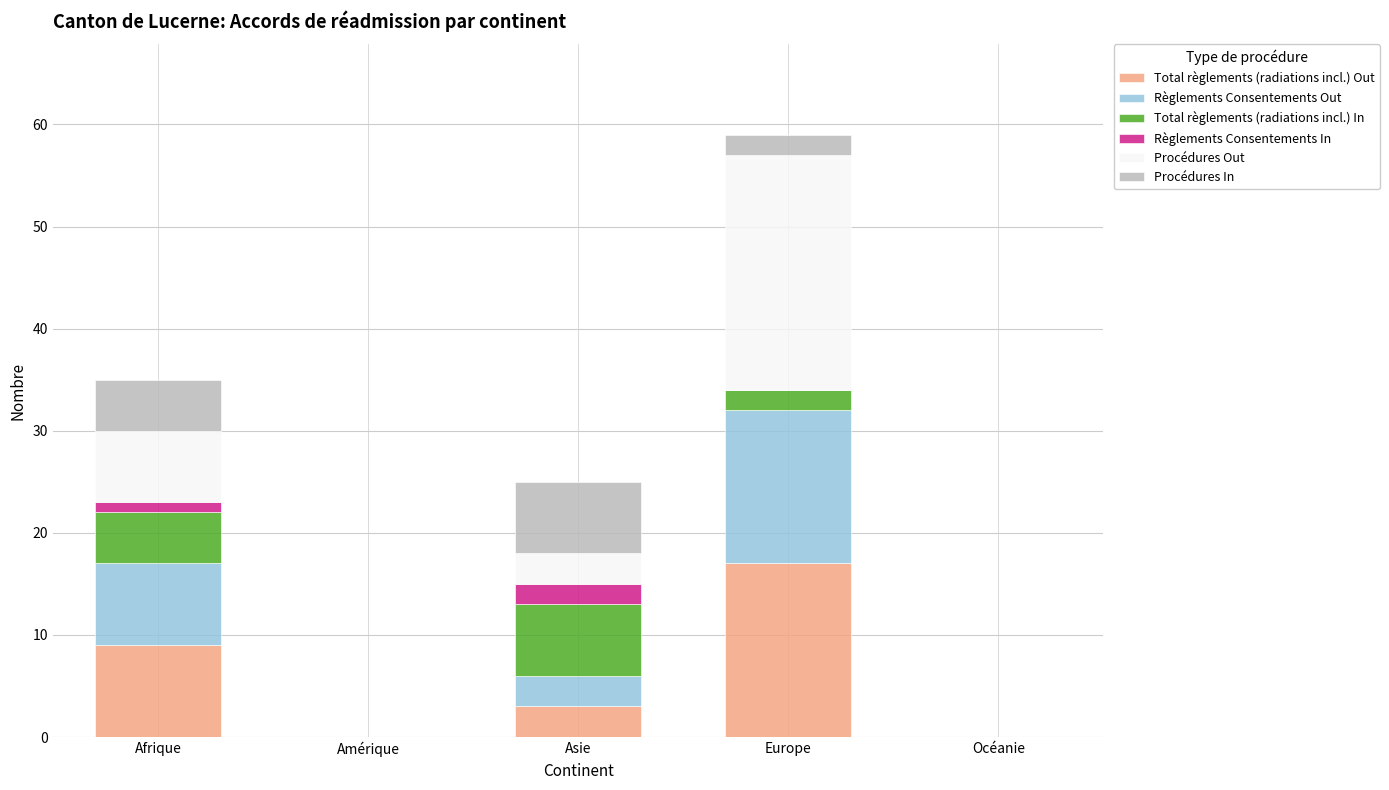

Which category has the highest value in the Total règlements (radiations incl.) Out series?

Europe